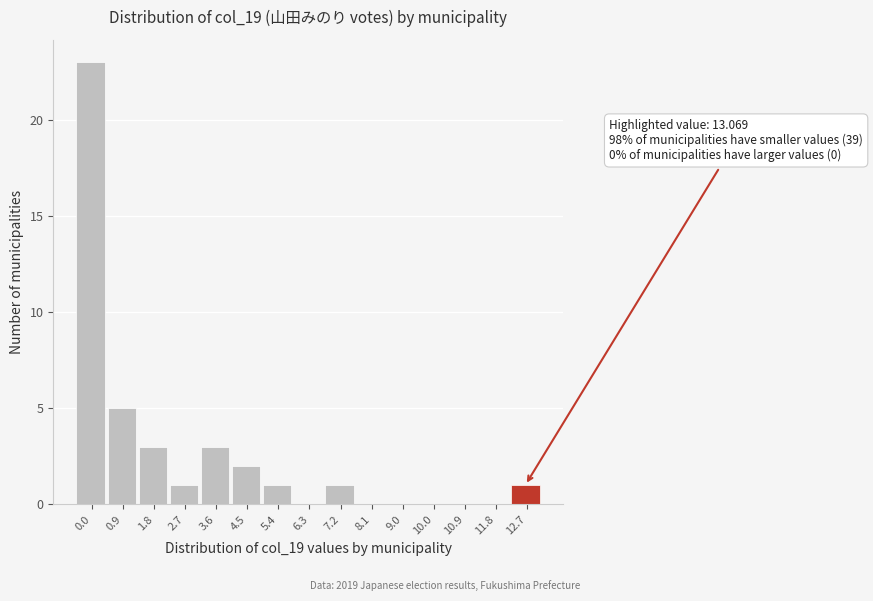

Reading left to right, extract all data points from this chart.

0.0=23	0.9=5	1.8=3	2.7=1	3.6=3	4.5=2	5.4=1	6.3=0	7.2=1	8.1=0	9.0=0	10.0=0	10.9=0	11.8=0	12.7=1